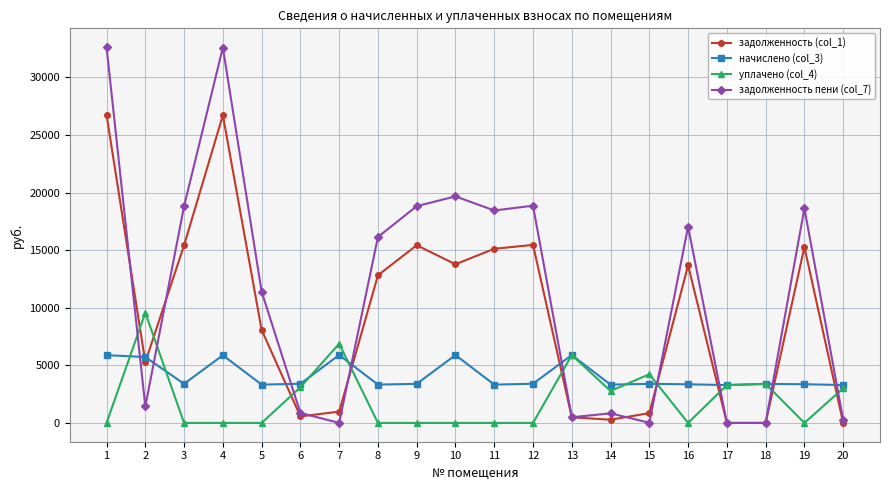

The value of задолженность пени (col_7) at 8 is 16145.9. True or false?

True